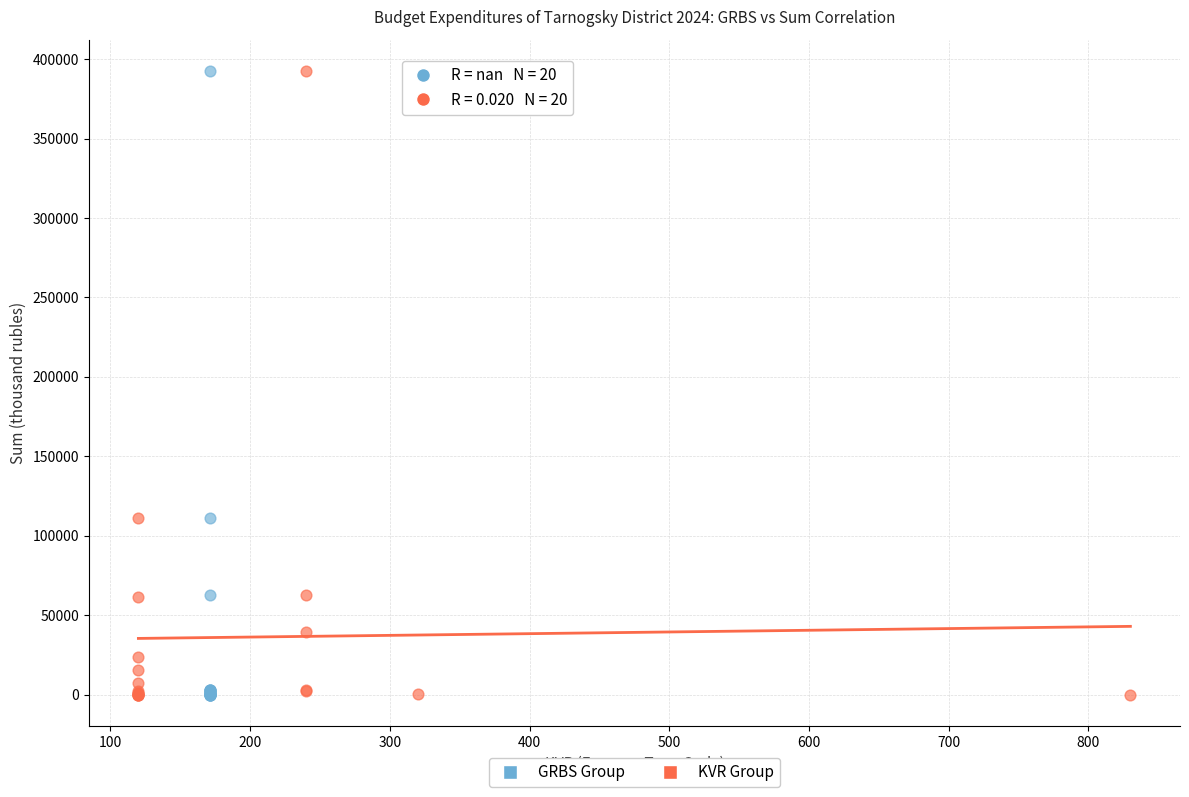

What are all the series names shown in the legend?

GRBS Group, KVR Group